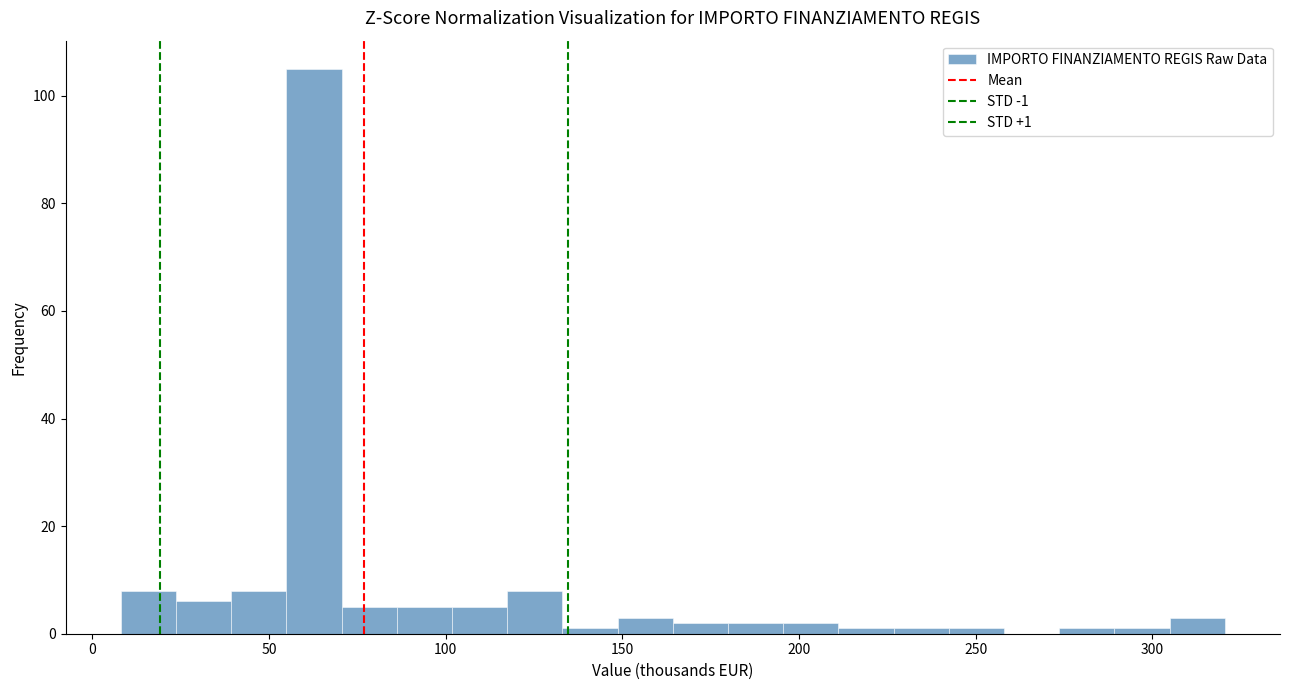

Read against the x-axis, roughly where is the centre of the tallest bar?

65